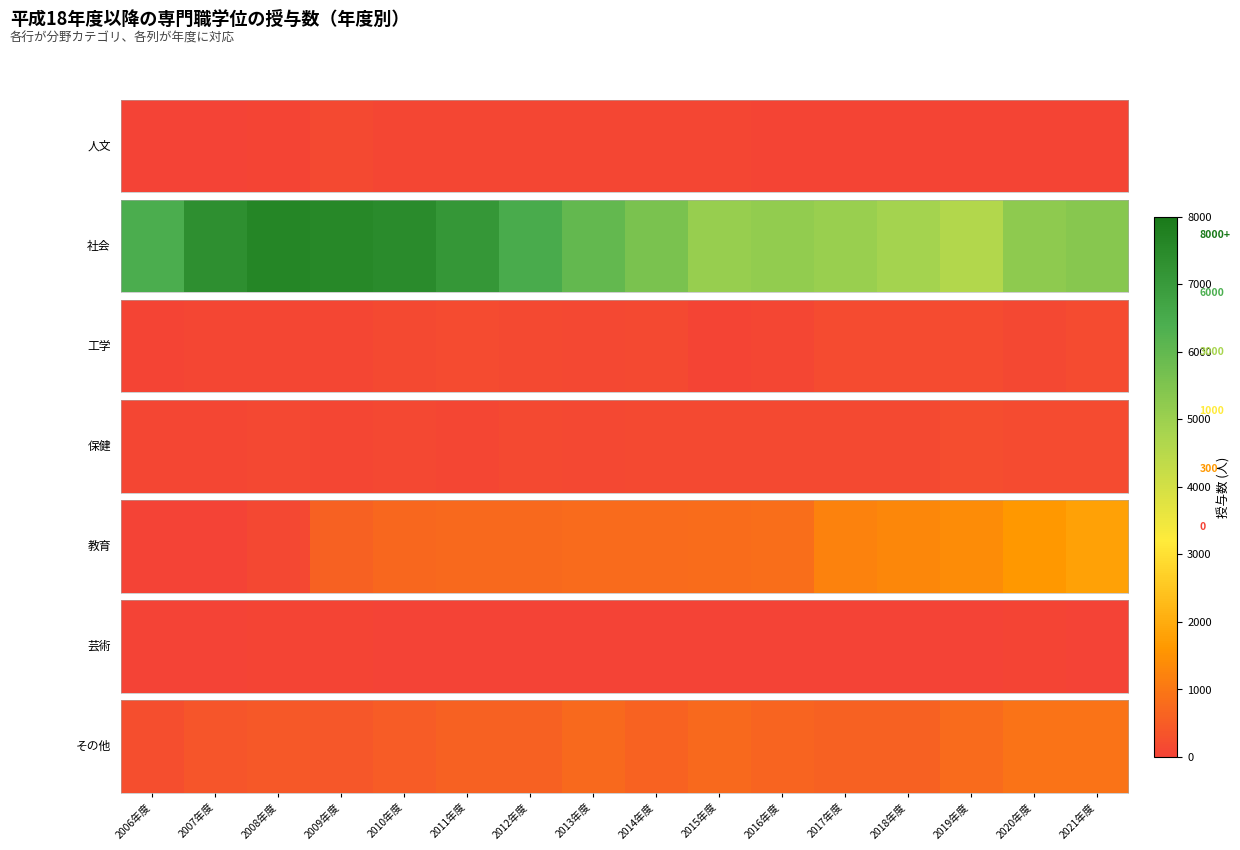

List the labels in order of value, smallest first.

2006年度, 2007年度, 2009年度, 2008年度, 2010年度, 2018年度, 2012年度, 2017年度, 2011年度, 2014年度, 2016年度, 2015年度, 2013年度, 2019年度, 2021年度, 2020年度